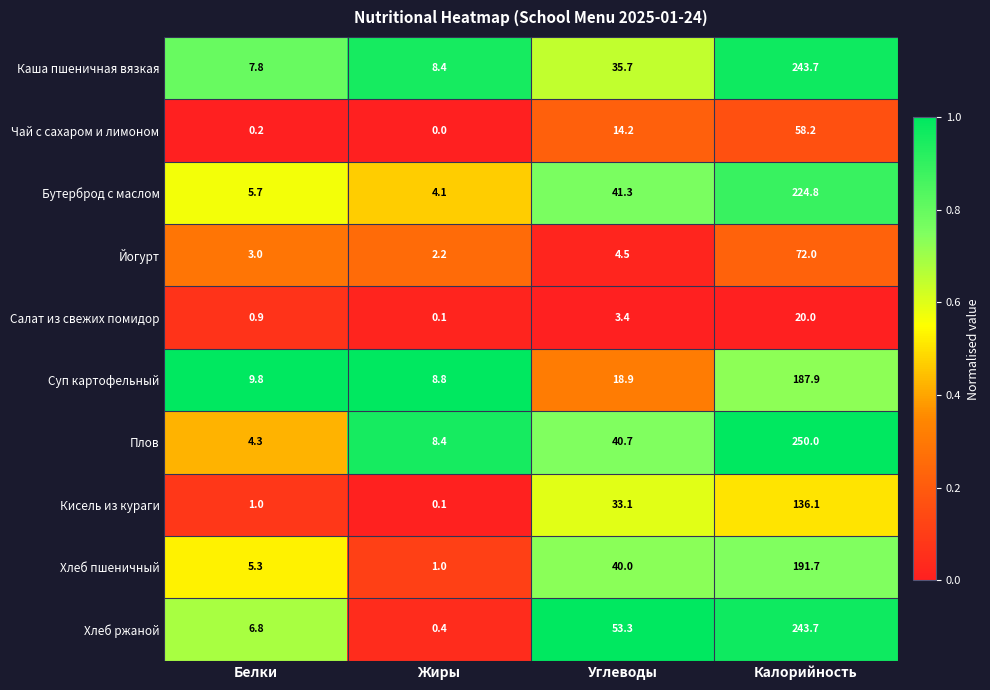

Which category has the lowest value in the Хлеб пшеничный series?

Жиры